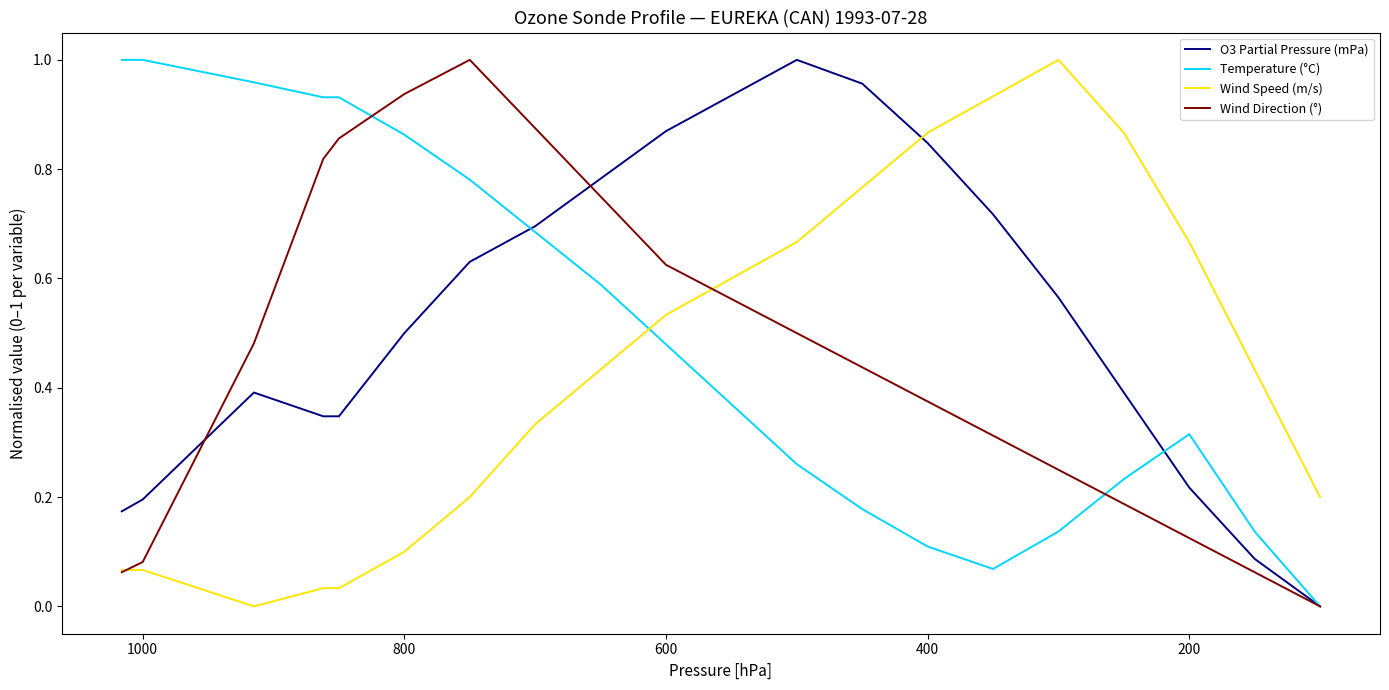

What is the difference between the maximum and minimum values in the Wind Direction (°) series?

1.0